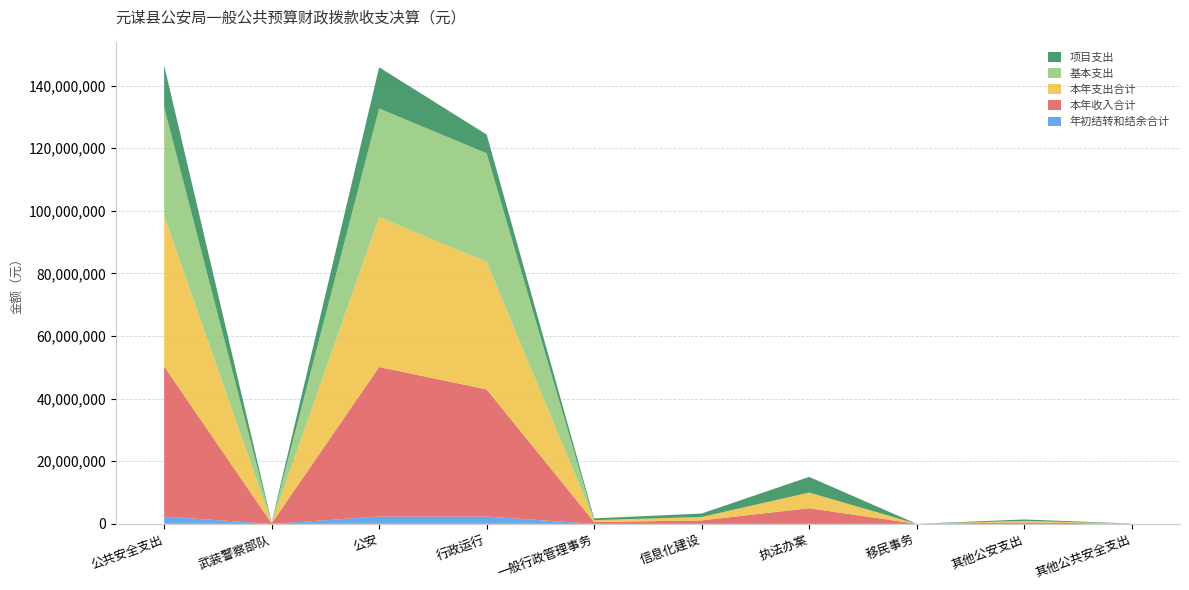

Reading left to right, list all the values displayed in this chart.

年初结转和结余合计: 公共安全支出=2328630.2	武装警察部队=0.0	公安=2328630.2	行政运行=2323229.7	一般行政管理事务=0.0	信息化建设=0.0	执法办案=300.0	移民事务=0.0	其他公安支出=5100.5	其他公共安全支出=0.0
本年收入合计: 公共安全支出=47981526.2	武装警察部队=167194.4	公安=47777129.8	行政运行=40624242.4	一般行政管理事务=583719.2	信息化建设=1100000.0	执法办案=5002283.2	移民事务=3664.0	其他公安支出=463221.0	其他公共安全支出=37202.1
本年支出合计: 公共安全支出=48067326.7	武装警察部队=167194.4	公安=47862930.3	行政运行=40704642.4	一般行政管理事务=583719.2	信息化建设=1100000.0	执法办案=5002583.2	移民事务=3664.0	其他公安支出=468321.5	其他公共安全支出=37202.1
基本支出: 公共安全支出=34703255.2	武装警察部队=0.0	公安=34703255.2	行政运行=34703255.2	一般行政管理事务=0.0	信息化建设=0.0	执法办案=0.0	移民事务=0.0	其他公安支出=0.0	其他公共安全支出=0.0
项目支出: 公共安全支出=13364071.5	武装警察部队=167194.4	公安=13159675.1	行政运行=6001387.2	一般行政管理事务=583719.2	信息化建设=1100000.0	执法办案=5002583.2	移民事务=3664.0	其他公安支出=468321.5	其他公共安全支出=37202.1